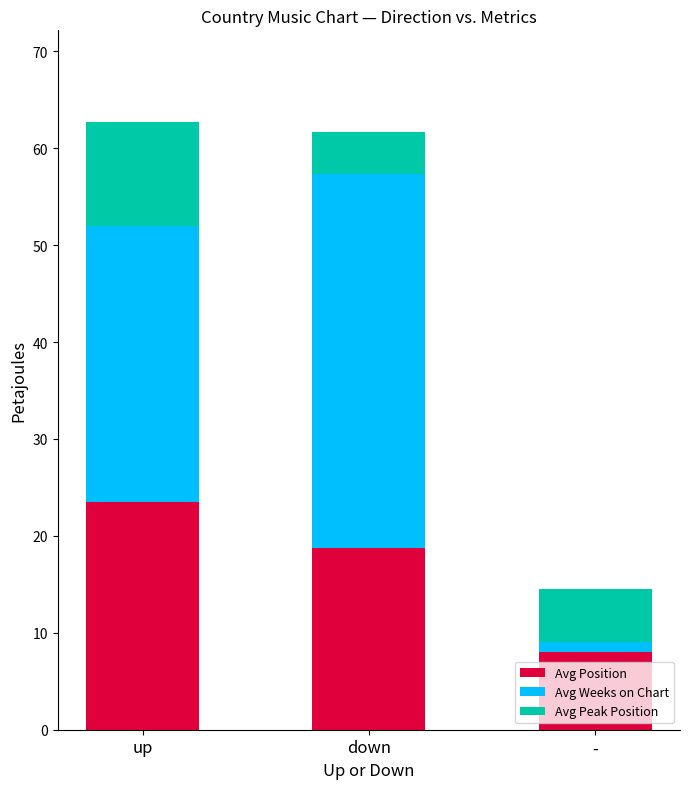

Where does the Avg Position series first go above 18?

up